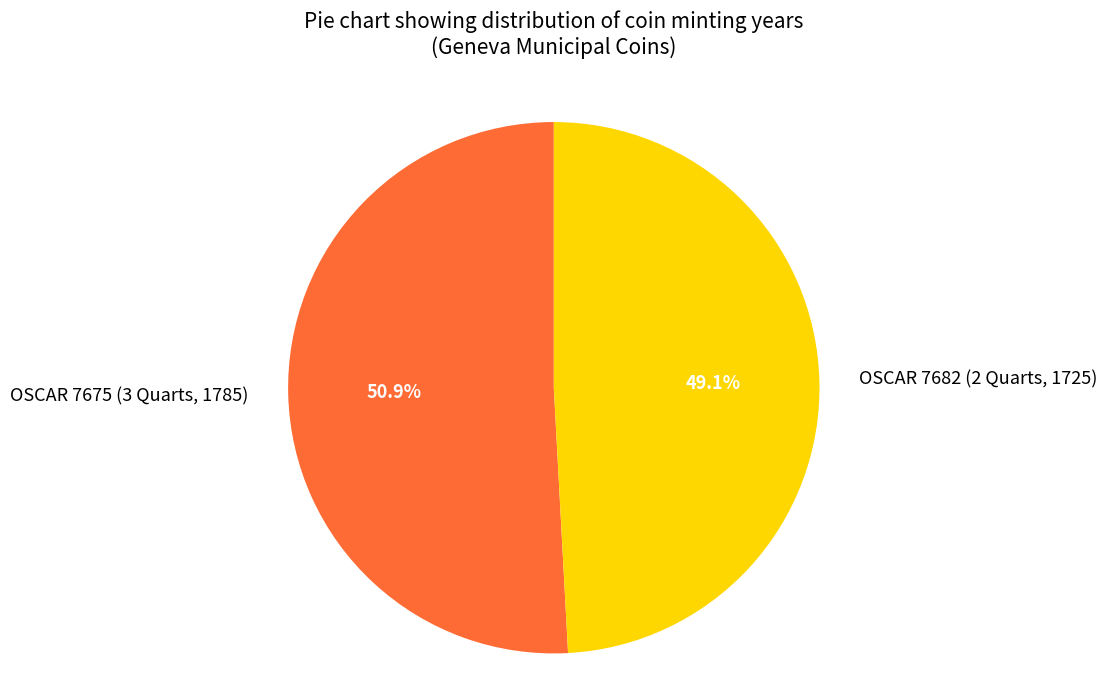

What percentage is the OSCAR 7682 (2 Quarts, 1725) slice, to the nearest percent?

49%